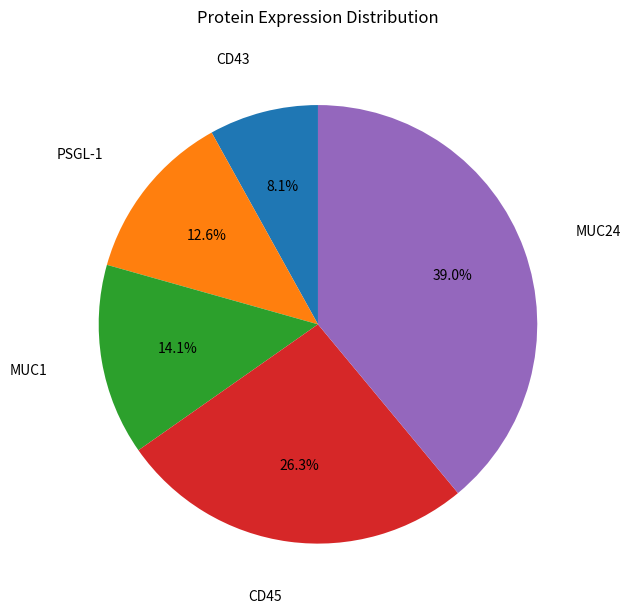

Does any single category account for the majority?

No